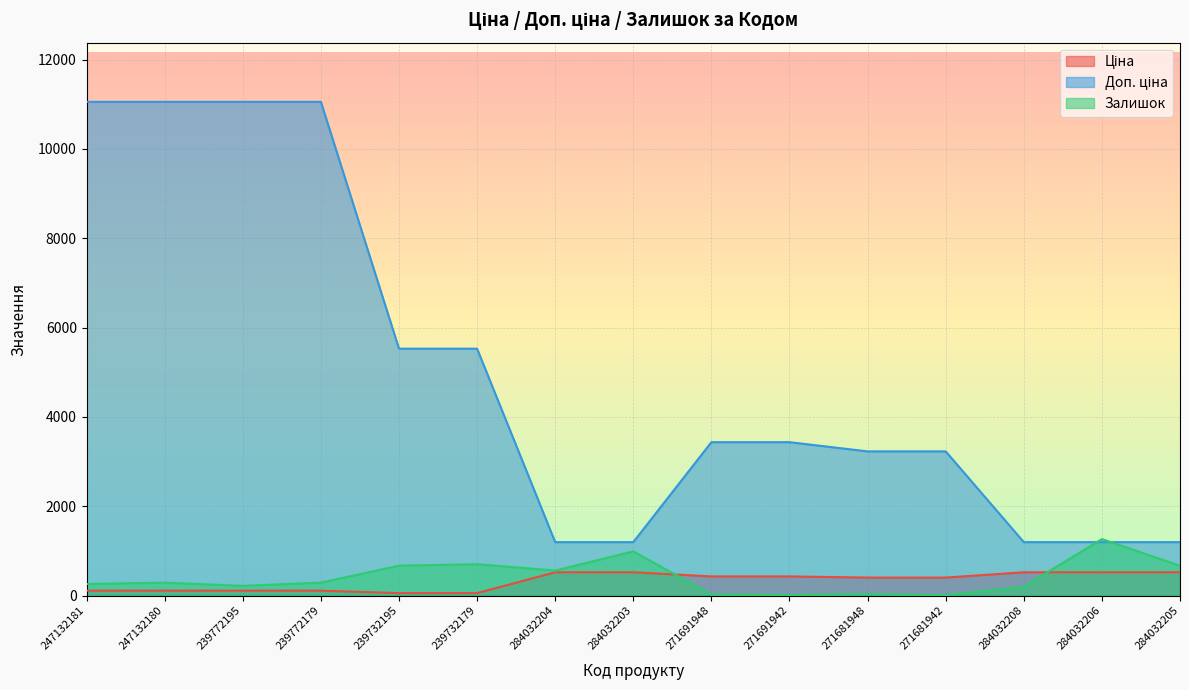

Does the chart display data point markers on the line(s)?

No